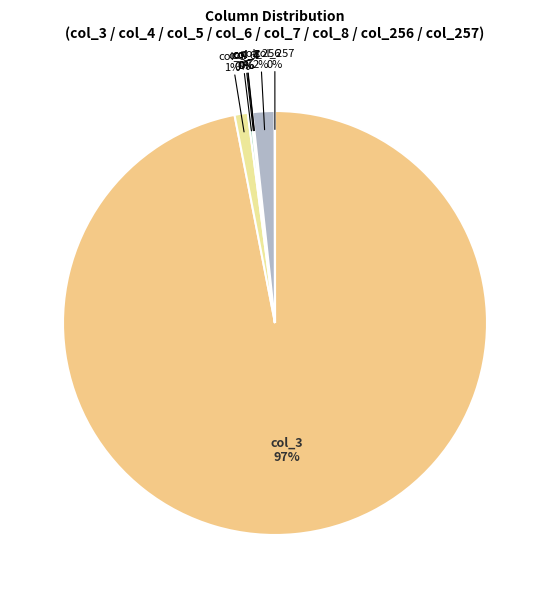

To the nearest percent, what is the difference between the largest and smallest slice percentages?

97%